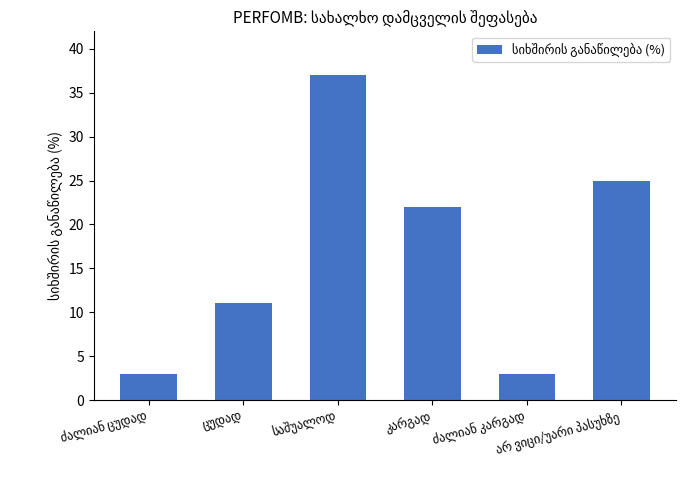

What is the smallest value displayed?

3